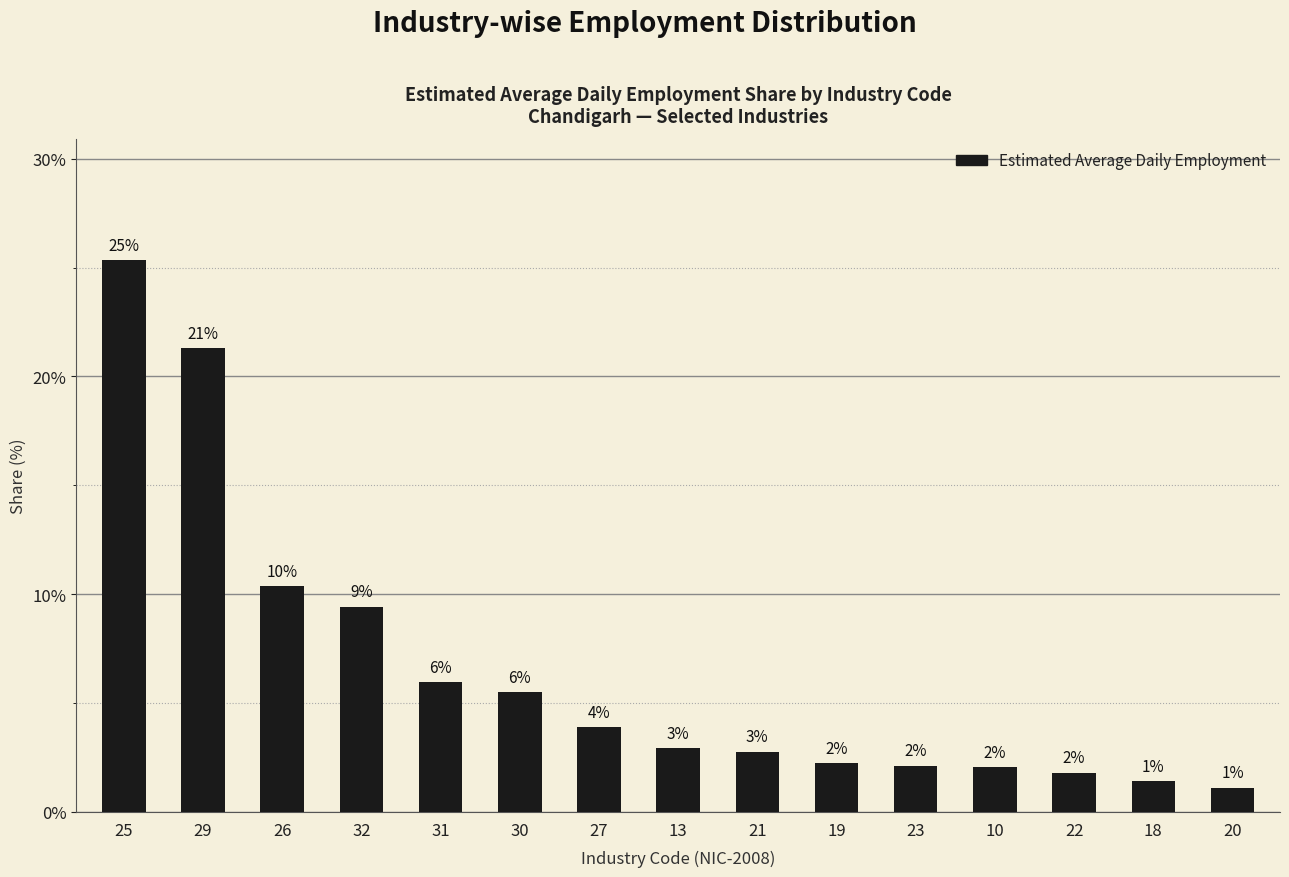

List the labels in order of value, largest first.

25, 29, 26, 32, 31, 30, 27, 13, 21, 19, 23, 10, 22, 18, 20